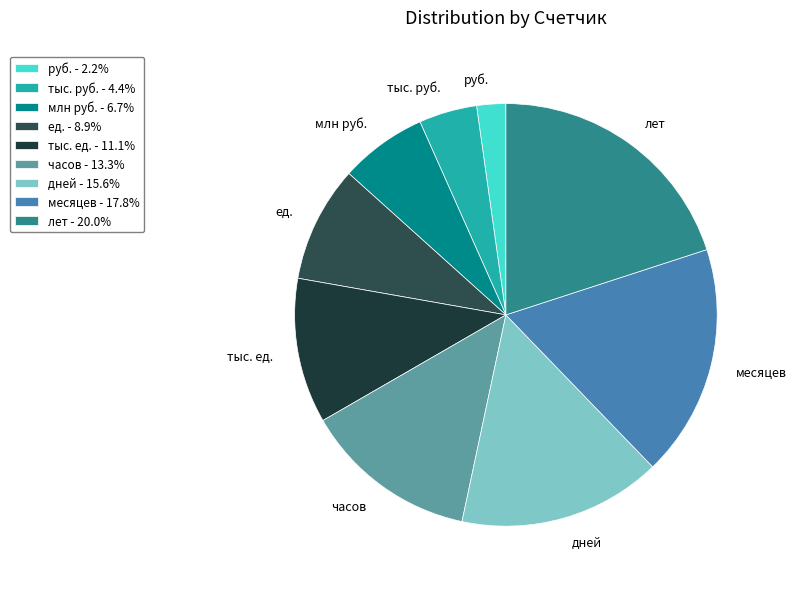

Which slice is the smallest?

руб.